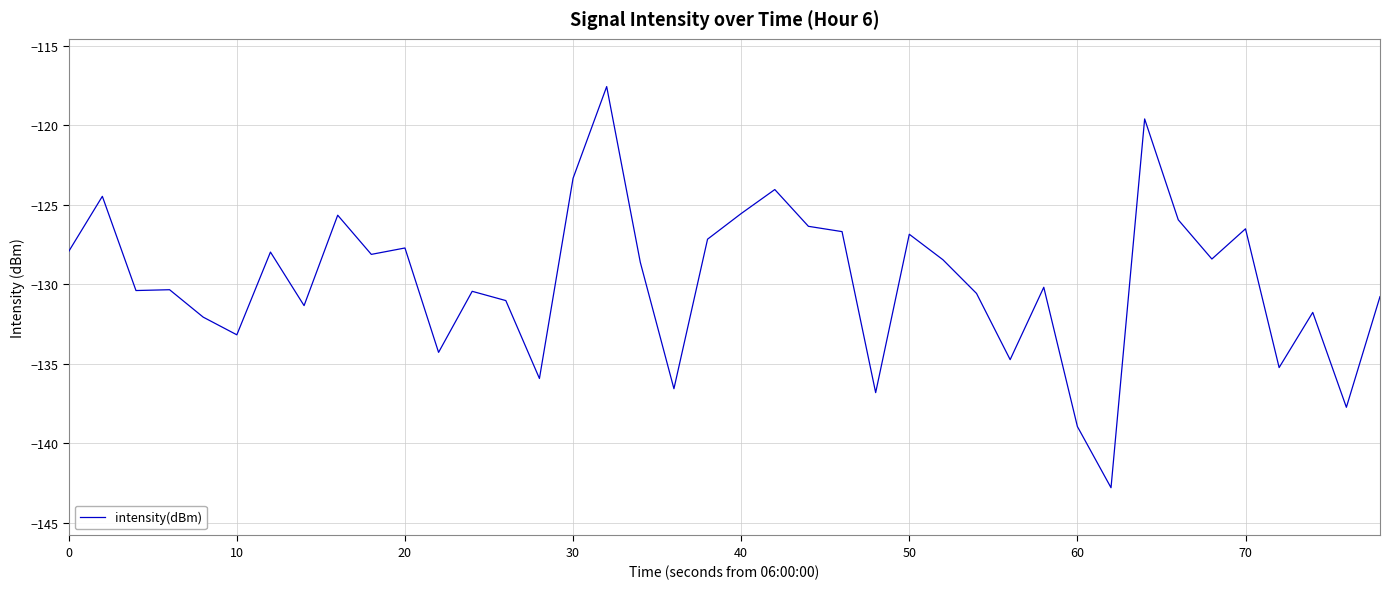

What is the difference between the maximum and minimum values?

25.2